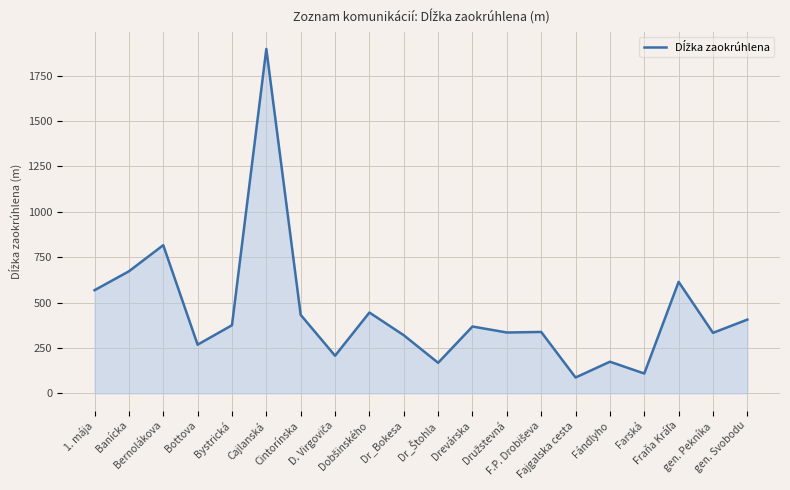

True or false: the data shows 254 at Cintorínska.

False